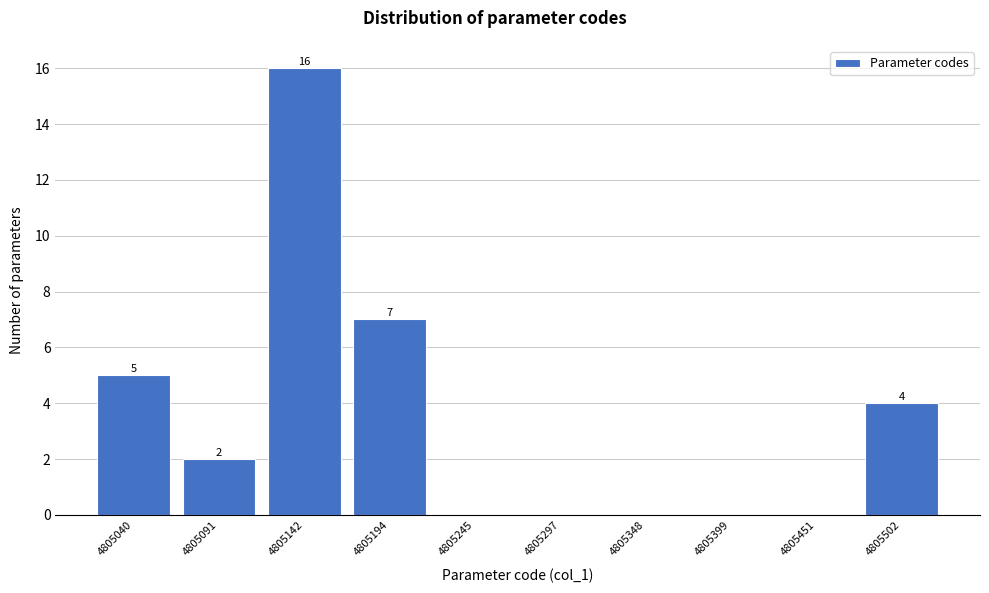

Where is the data nearest to the value 8?

4805194